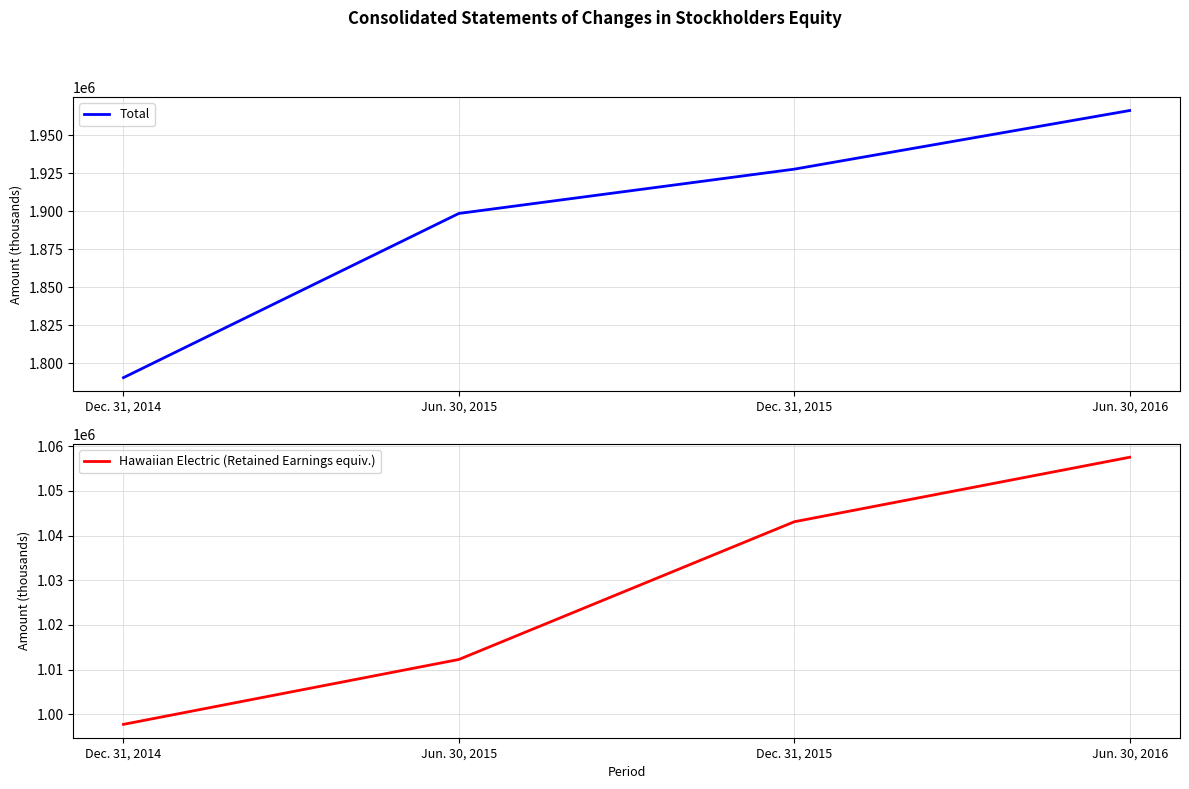

Does the chart display data point markers on the line(s)?

No